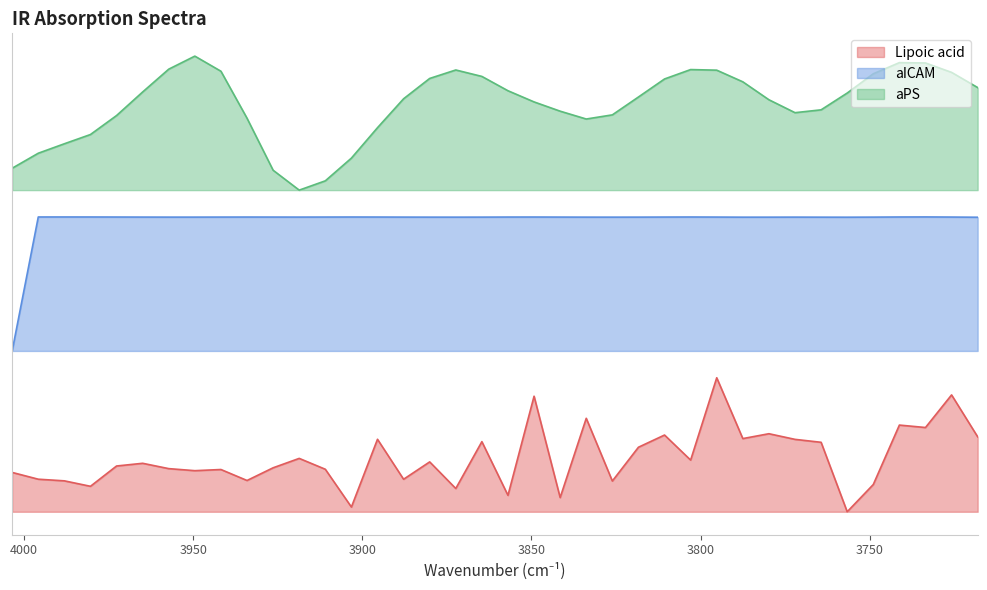

Reading left to right, list all the values displayed in this chart.

Lipoic acid: 4003.497=0.3	3995.783=0.2	3988.069=0.2	3980.355=0.2	3972.641=0.3	3964.927=0.4	3957.214=0.3	3949.5=0.3	3941.786=0.3	3934.072=0.2	3926.358=0.3	3918.644=0.4	3910.93=0.3	3903.217=0.0	3895.503=0.5	3887.789=0.2	3880.075=0.4	3872.361=0.2	3864.647=0.5	3856.933=0.1	3849.219=0.9	3841.506=0.1	3833.792=0.7	3826.078=0.2	3818.364=0.5	3810.65=0.6	3802.936=0.4	3795.222=1.0	3787.509=0.5	3779.795=0.6	3772.081=0.5	3764.367=0.5	3756.653=0.0	3748.939=0.2	3741.225=0.6	3733.511=0.6	3725.798=0.9	3718.084=0.6
aICAM: 4003.497=1.2	3995.783=2.2	3988.069=2.2	3980.355=2.2	3972.641=2.2	3964.927=2.2	3957.214=2.2	3949.5=2.2	3941.786=2.2	3934.072=2.2	3926.358=2.2	3918.644=2.2	3910.93=2.2	3903.217=2.2	3895.503=2.2	3887.789=2.2	3880.075=2.2	3872.361=2.2	3864.647=2.2	3856.933=2.2	3849.219=2.2	3841.506=2.2	3833.792=2.2	3826.078=2.2	3818.364=2.2	3810.65=2.2	3802.936=2.2	3795.222=2.2	3787.509=2.2	3779.795=2.2	3772.081=2.2	3764.367=2.2	3756.653=2.2	3748.939=2.2	3741.225=2.2	3733.511=2.2	3725.798=2.2	3718.084=2.2
aPS: 4003.497=2.6	3995.783=2.7	3988.069=2.7	3980.355=2.8	3972.641=3.0	3964.927=3.1	3957.214=3.3	3949.5=3.4	3941.786=3.3	3934.072=2.9	3926.358=2.5	3918.644=2.4	3910.93=2.5	3903.217=2.6	3895.503=2.9	3887.789=3.1	3880.075=3.2	3872.361=3.3	3864.647=3.2	3856.933=3.1	3849.219=3.1	3841.506=3.0	3833.792=2.9	3826.078=3.0	3818.364=3.1	3810.65=3.2	3802.936=3.3	3795.222=3.3	3787.509=3.2	3779.795=3.1	3772.081=3.0	3764.367=3.0	3756.653=3.1	3748.939=3.3	3741.225=3.4	3733.511=3.3	3725.798=3.3	3718.084=3.2